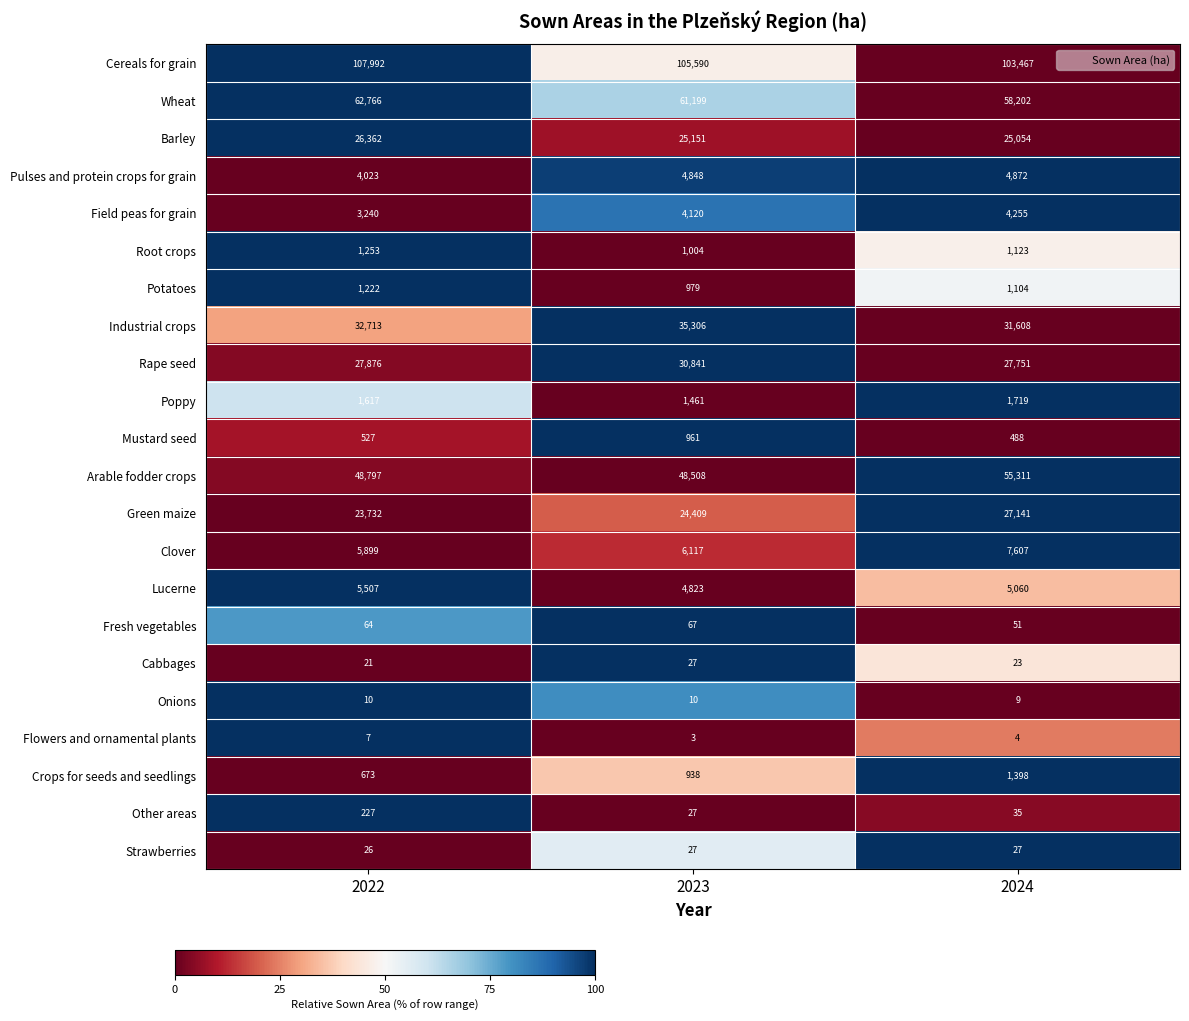

What is the smallest value displayed?

3